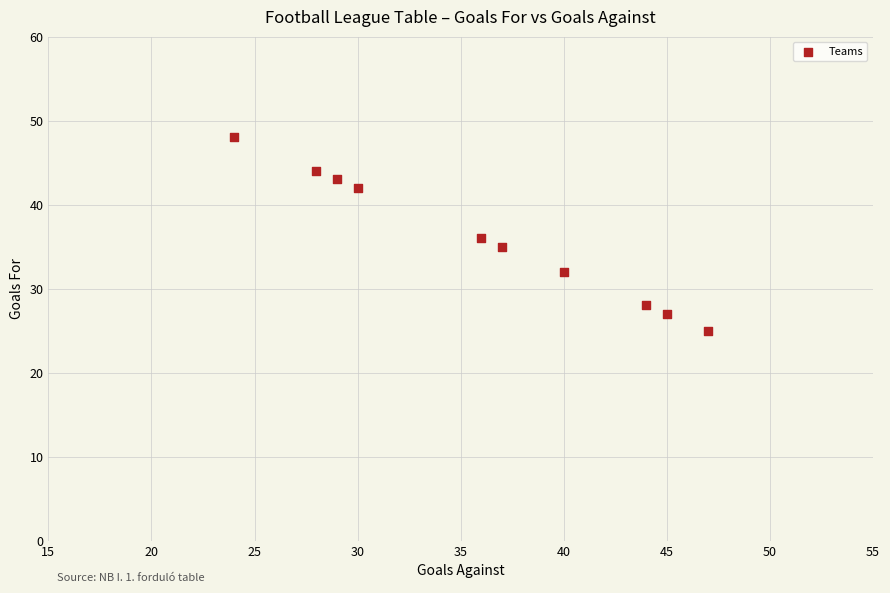

What is the average X value?

36